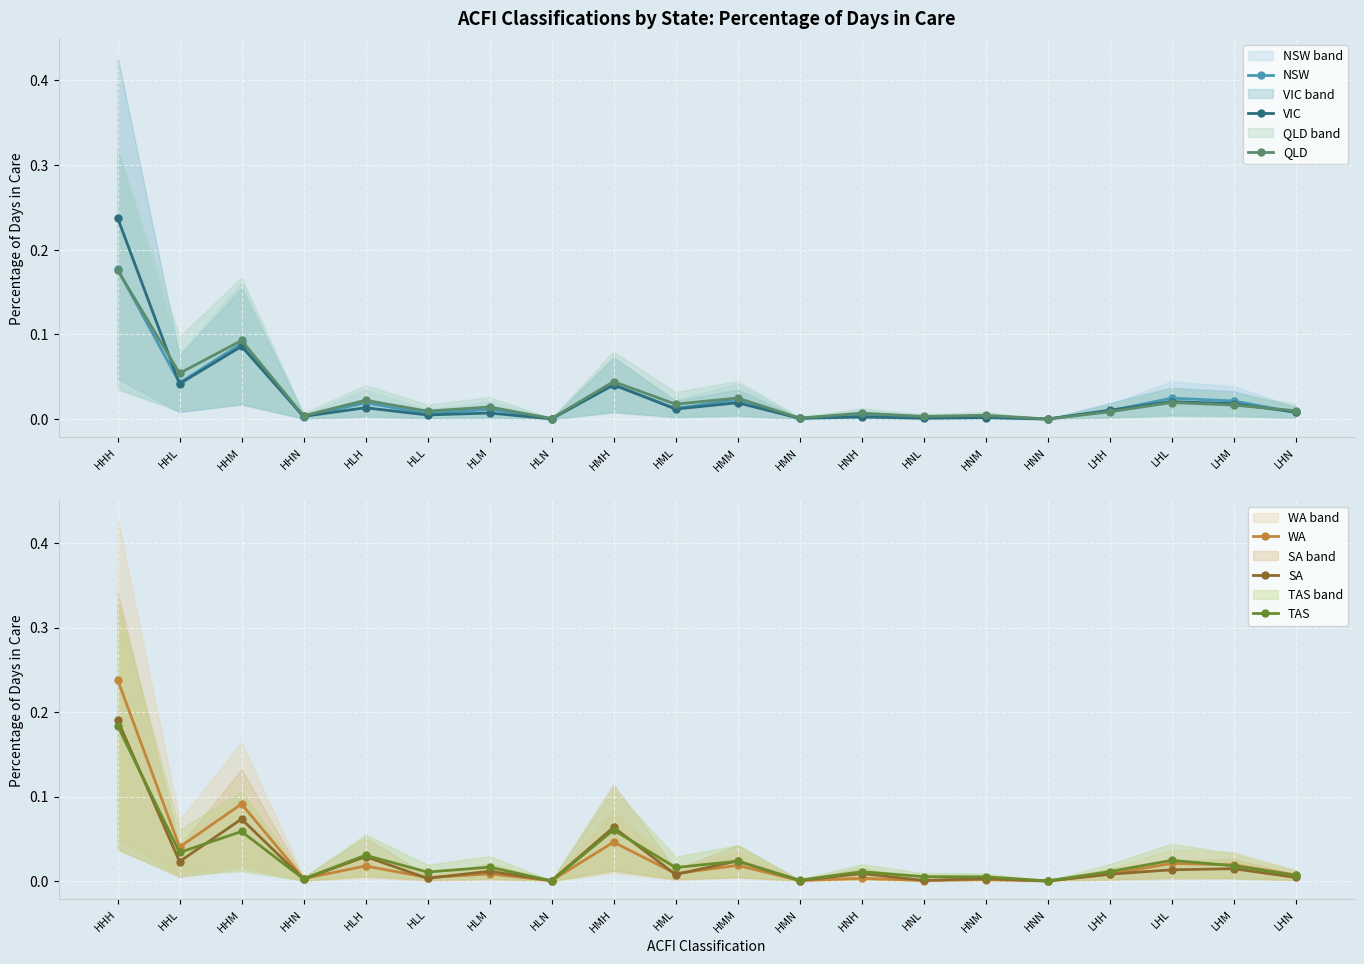

Where do VIC and TAS first cross each other?

HHN and HLH